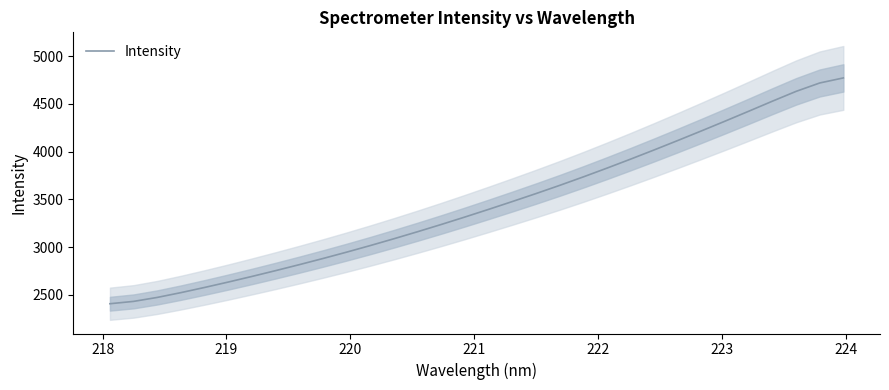

What is the minimum value for Intensity?

2406.7